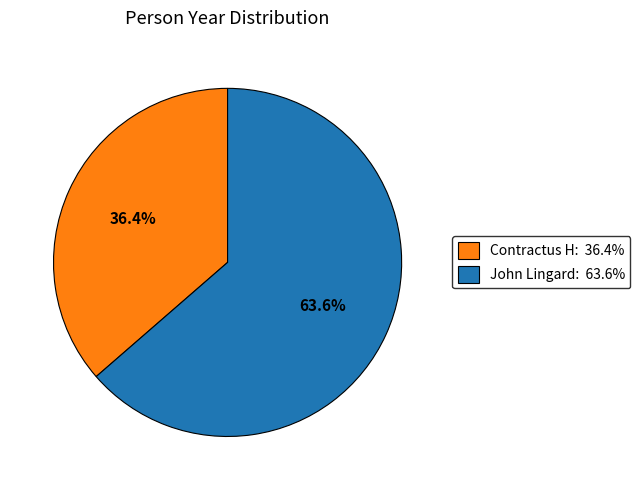

Is there any slice that represents more than half of the pie?

Yes